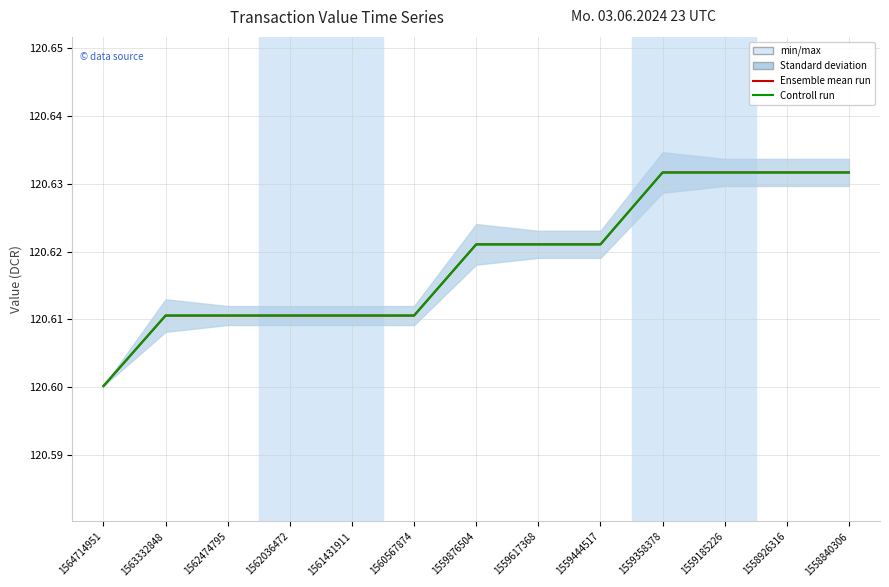

What is the average value of the Ensemble mean run series?

120.6